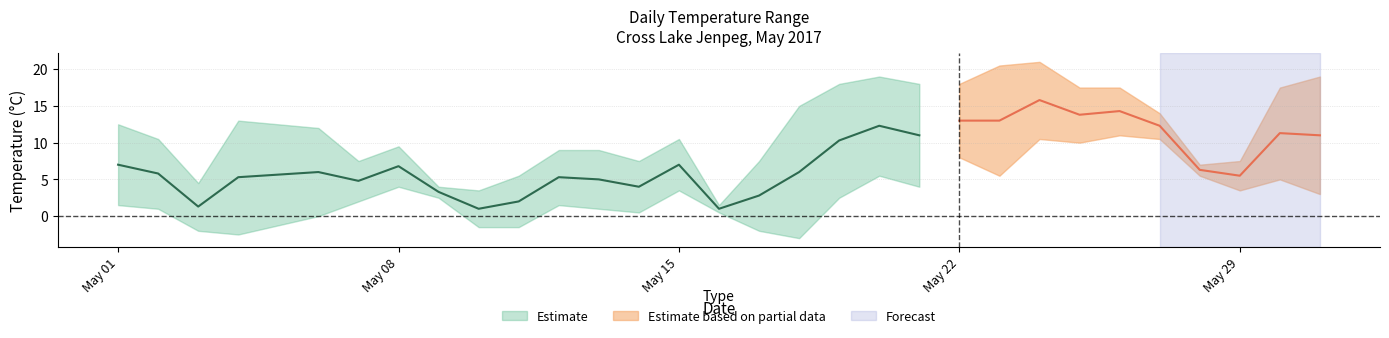

At which category is the sum across all series the highest?

2017-05-24